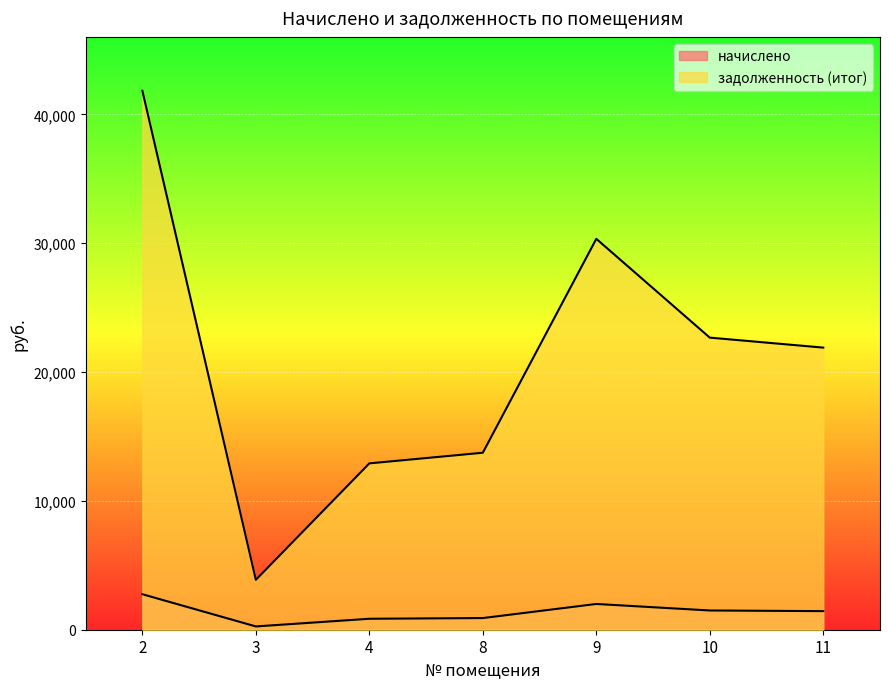

True or false: задолженность (итог) and начислено cross at least once.

False